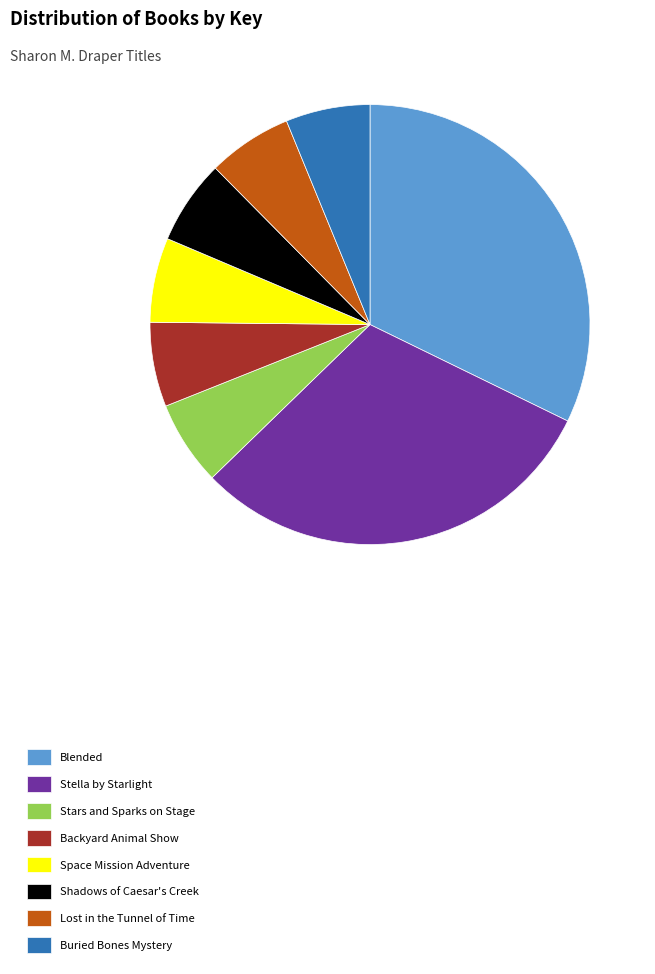

Is there any slice that represents more than half of the pie?

No